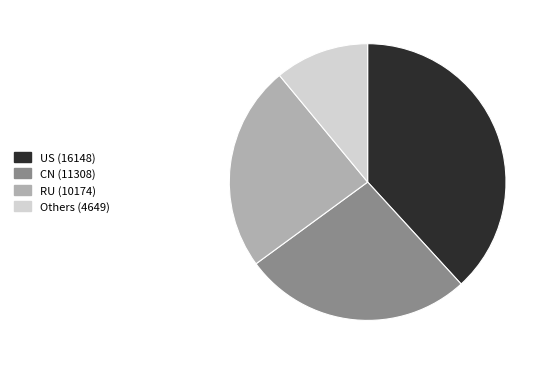

Is there a majority slice in this chart?

No